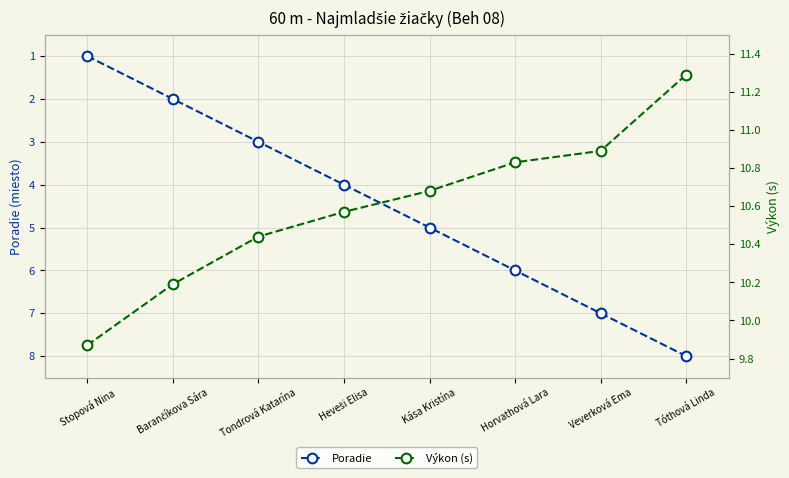

Which series changed the most between Heveši Elisa and Tóthová Linda?

Poradie